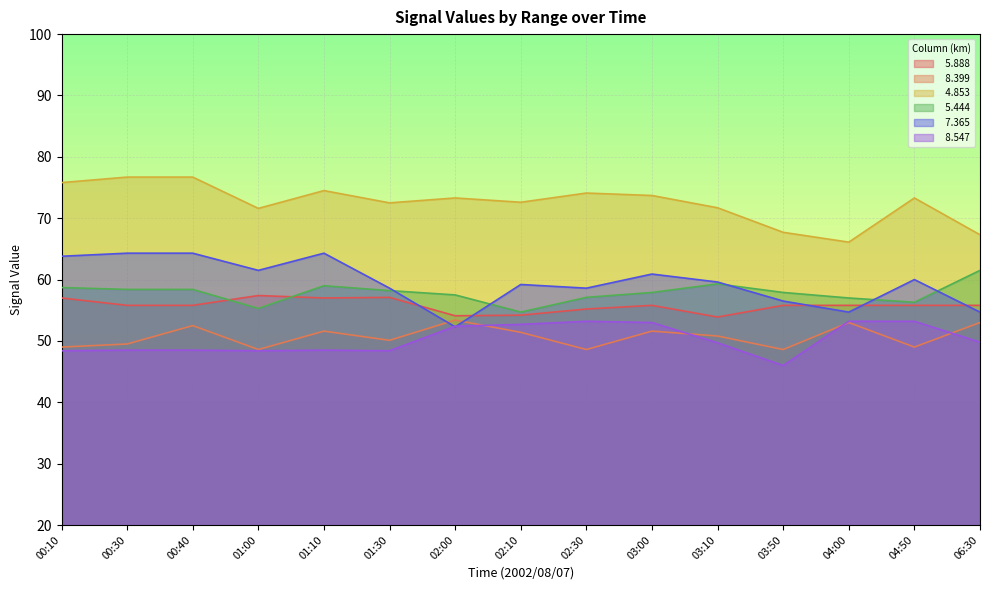

True or false:   4.853 and   7.365 cross at least once.

False